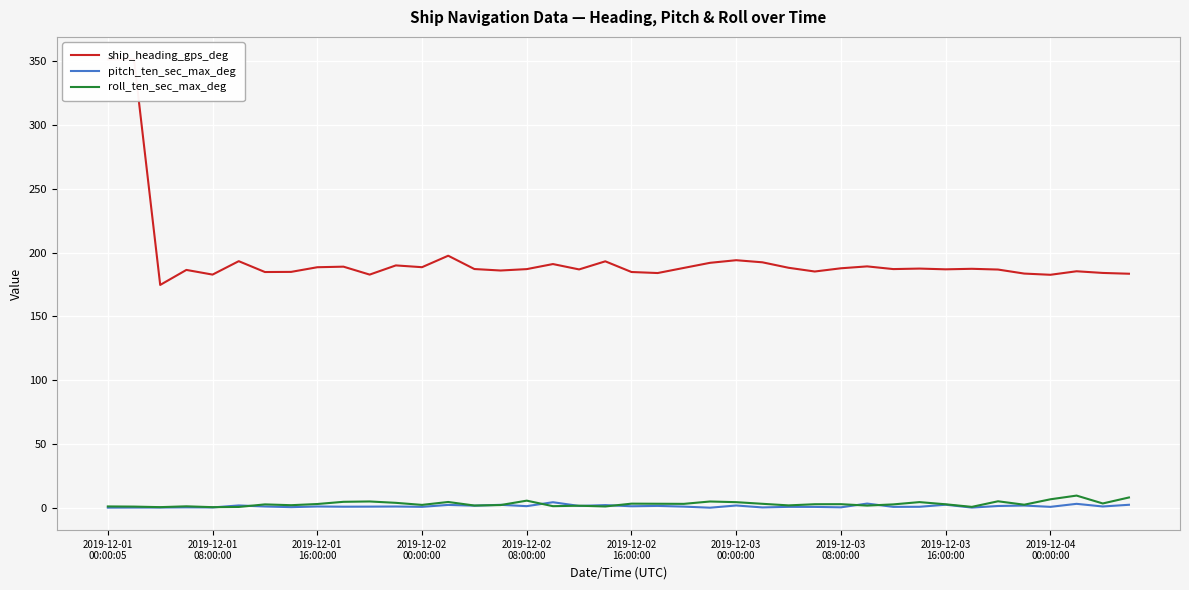

True or false: roll_ten_sec_max_deg and ship_heading_gps_deg intersect in this chart.

False